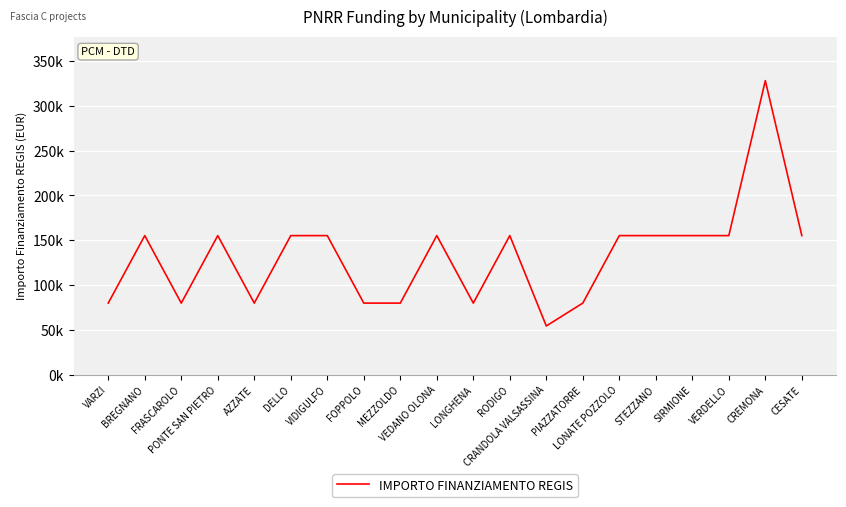

What is the minimum value shown in the chart?

54412